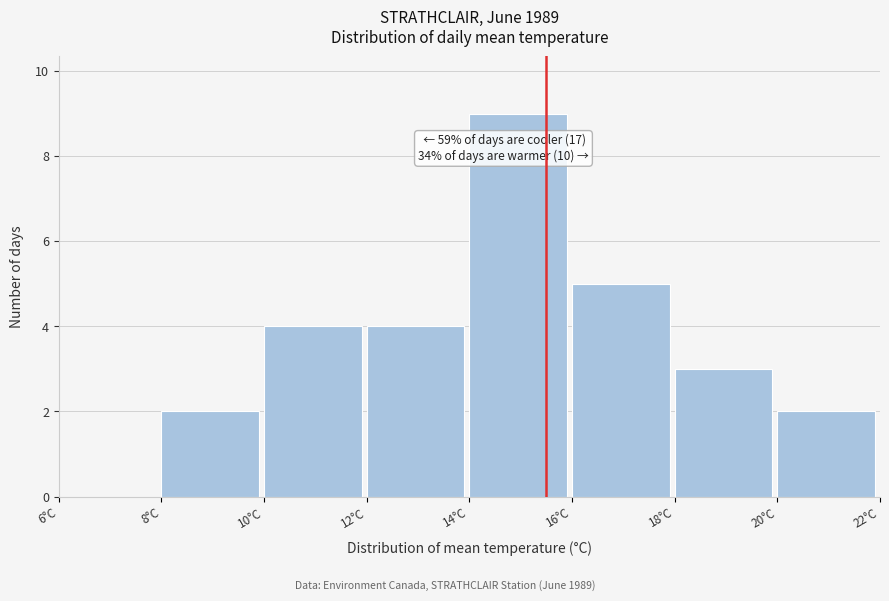

Which range on the x-axis has the tallest bar?

14 to 16